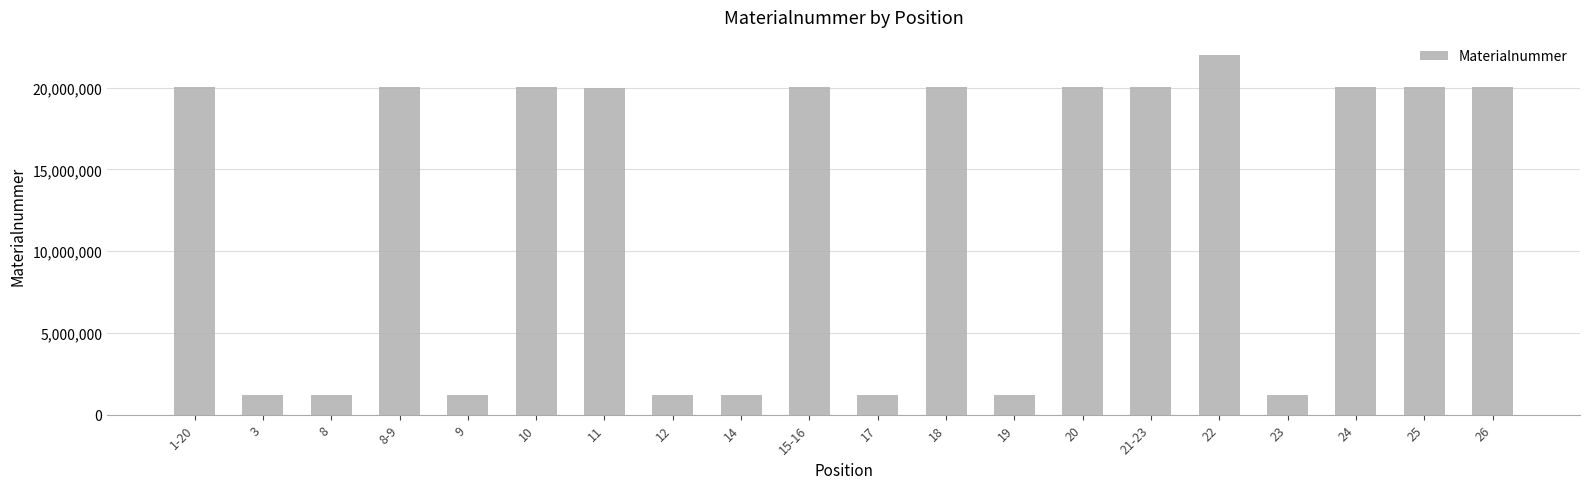

What is the label of the 17th bar from the right?

8-9